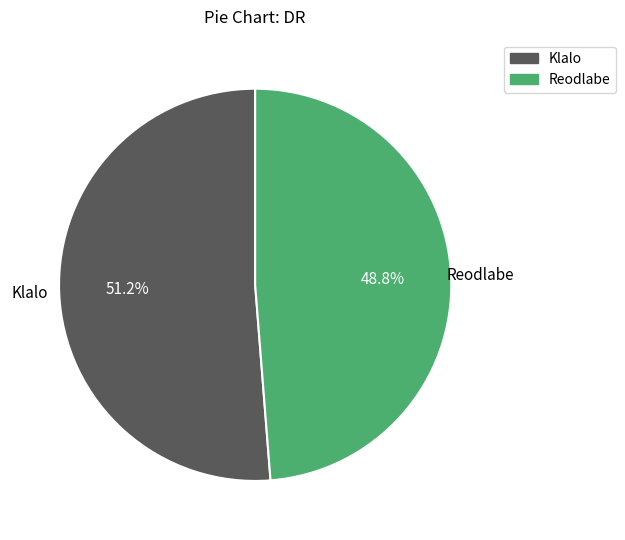

To the nearest percent, what is the combined percentage of Reodlabe and Klalo?

100%